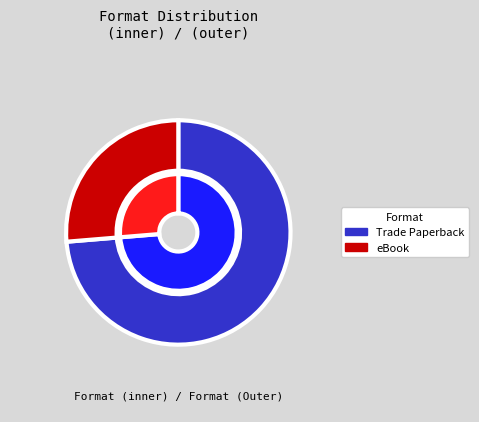

To the nearest percent, what percentage of the pie is Trade Paperback?

74%